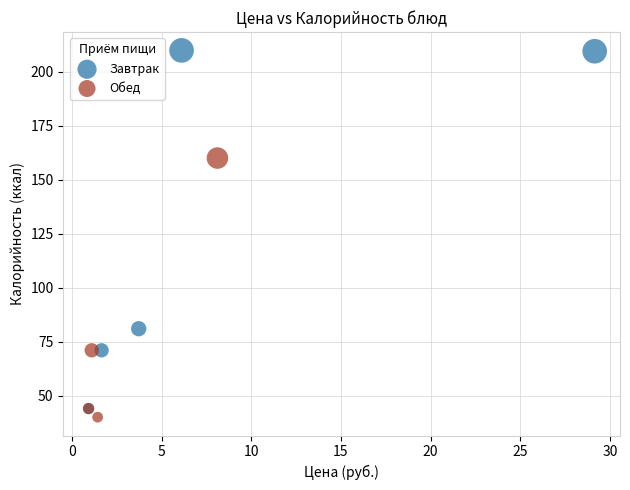

Which series reaches the maximum Y coordinate?

Завтрак